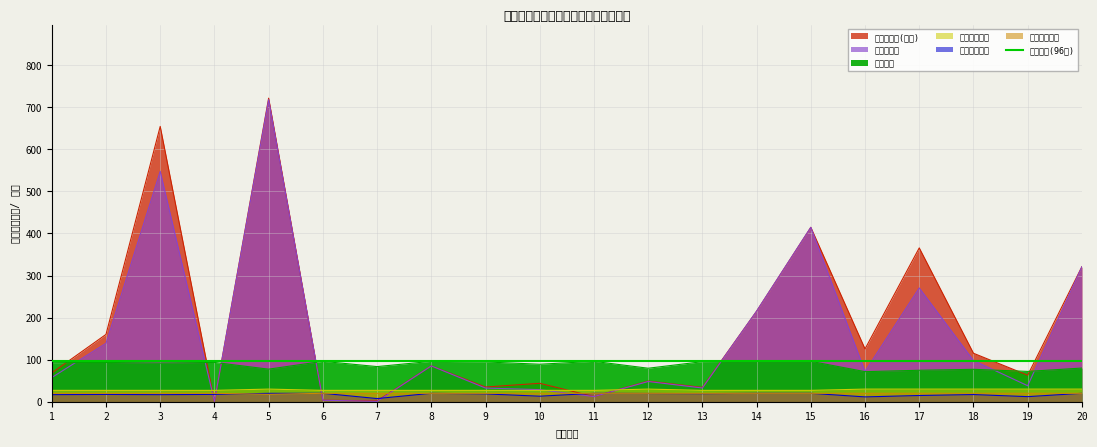

True or false: 效益指标得分 and 合计得分 intersect in this chart.

False